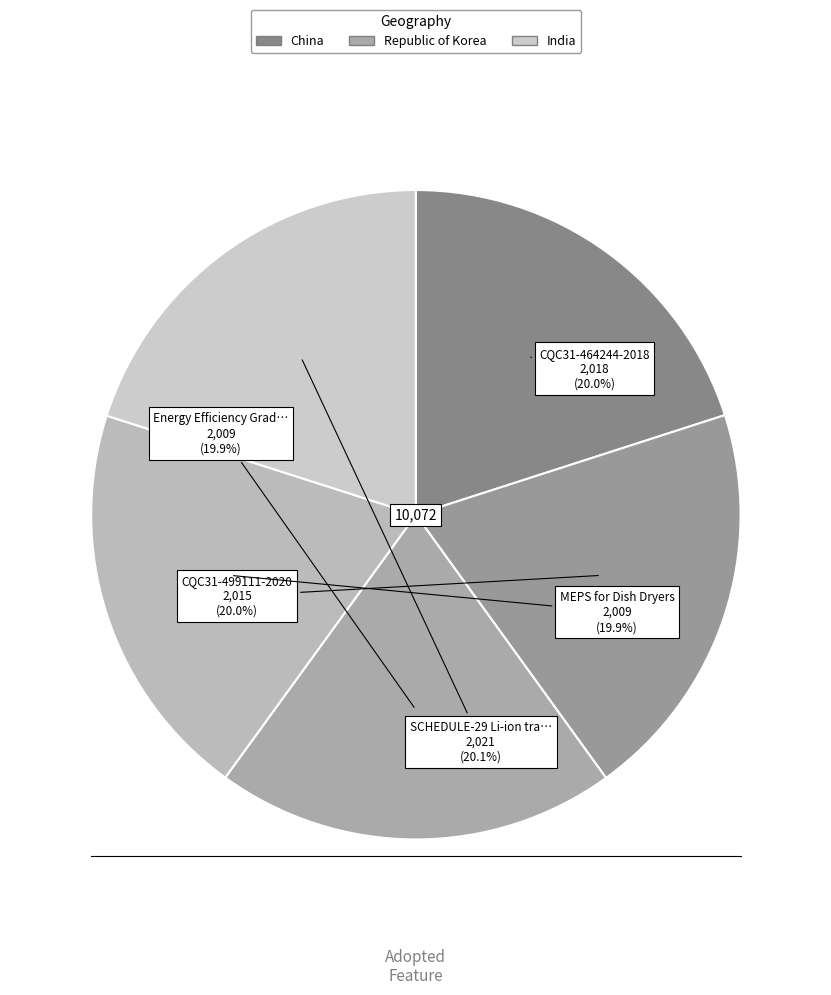

To the nearest percent, what is the average slice percentage?

20%